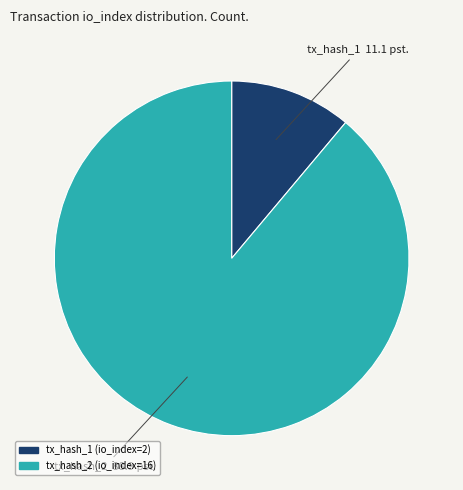

The tx_hash_2 (io_index=16) slice represents 75% of the pie. True or false?

False